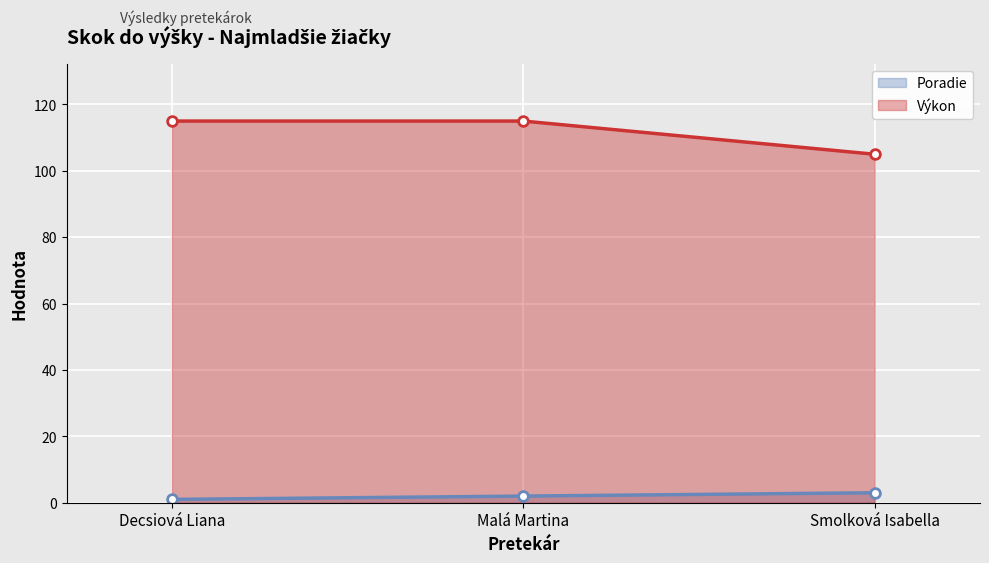

Reading left to right, transcribe all the data shown in this chart.

Poradie: Decsiová Liana=1	Malá Martina=2	Smolková Isabella=3
Výkon: Decsiová Liana=115	Malá Martina=115	Smolková Isabella=105